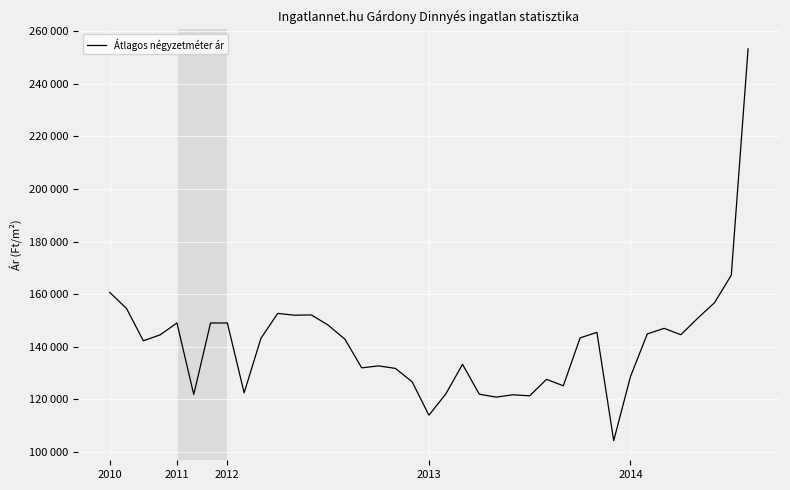

Does the chart display data point markers on the line(s)?

No